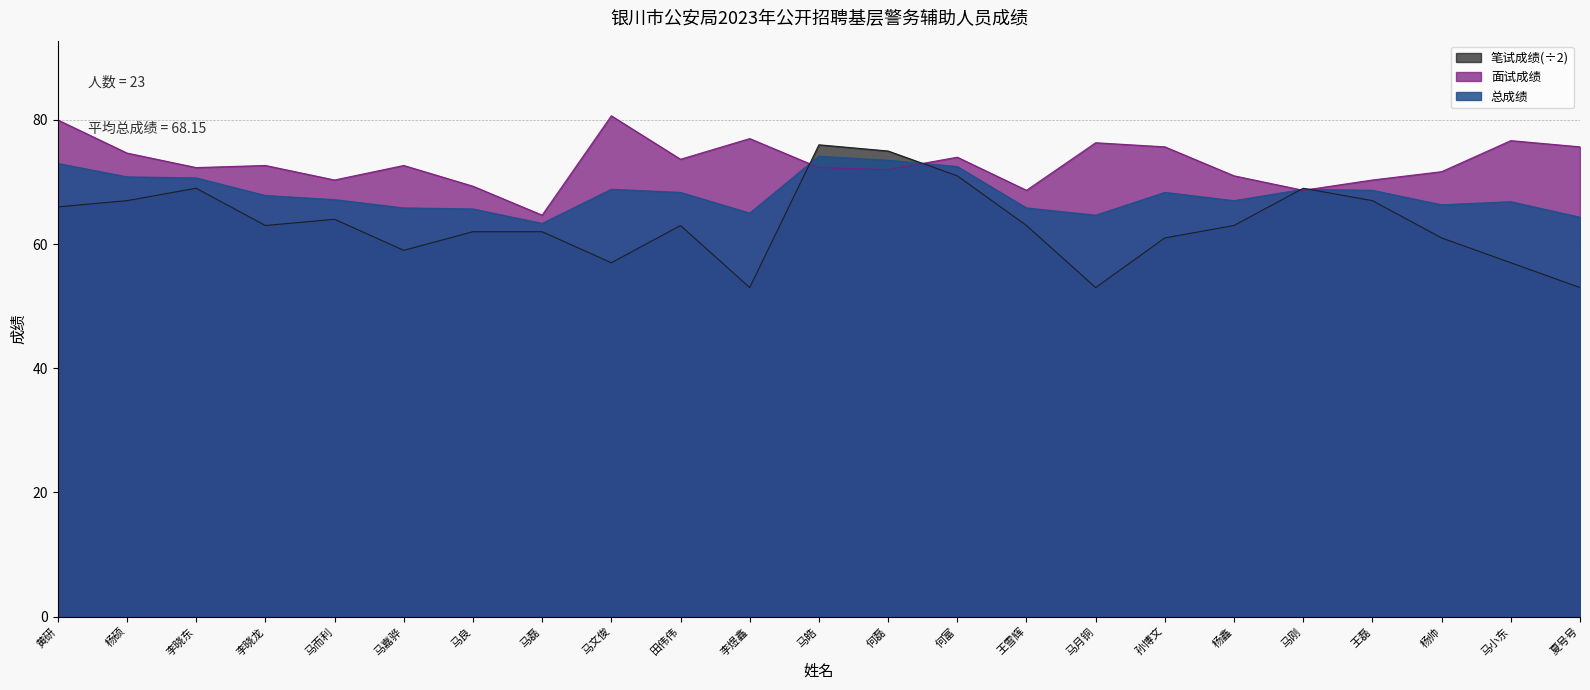

Which series has the largest total across all categories?

面试成绩